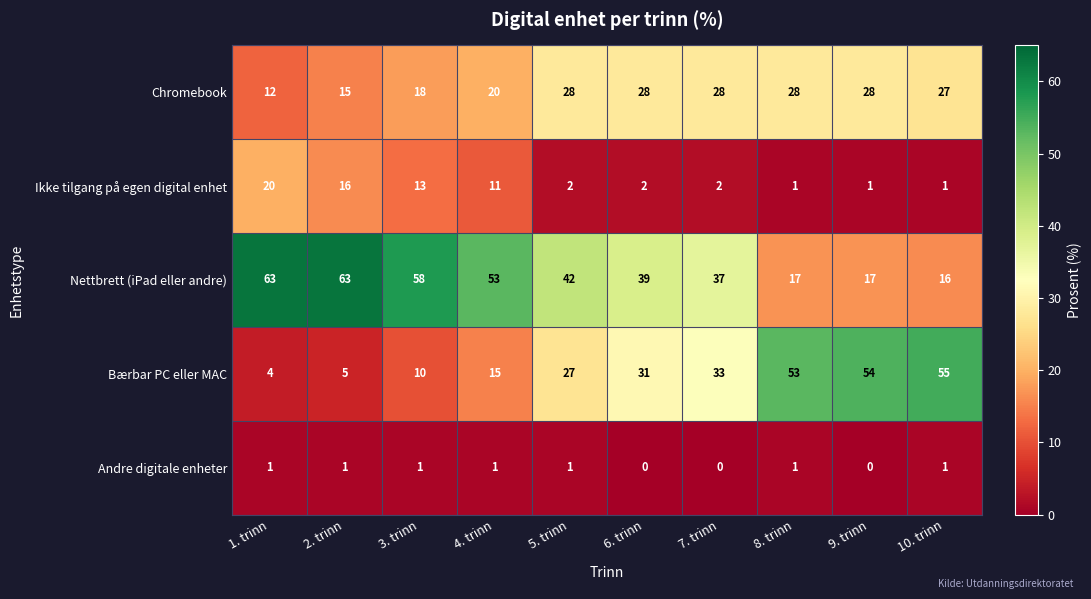

Rank the series by their maximum value, from lowest to highest.

Andre digitale enheter, Ikke tilgang på egen digital enhet, Chromebook, Bærbar PC eller MAC, Nettbrett (iPad eller andre)